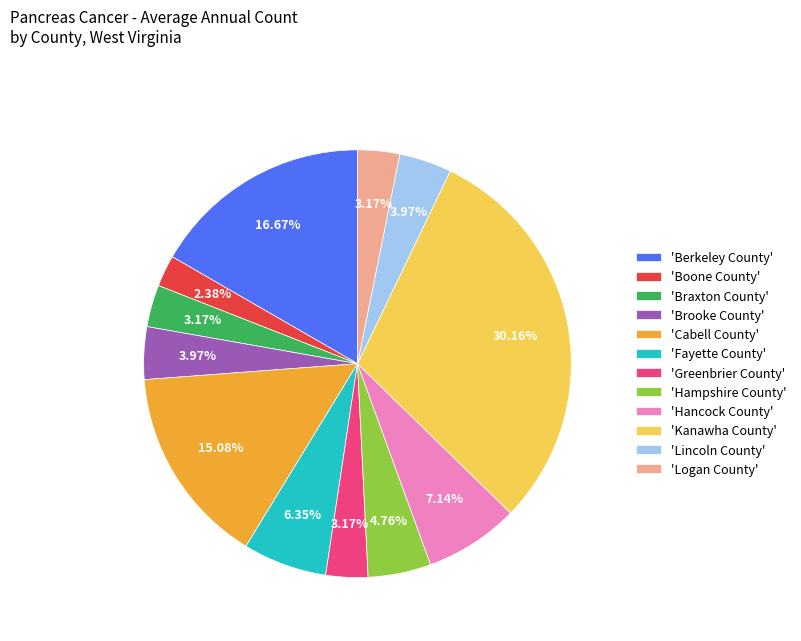

Which has a higher value, 'Boone County' or 'Berkeley County'?

'Berkeley County'